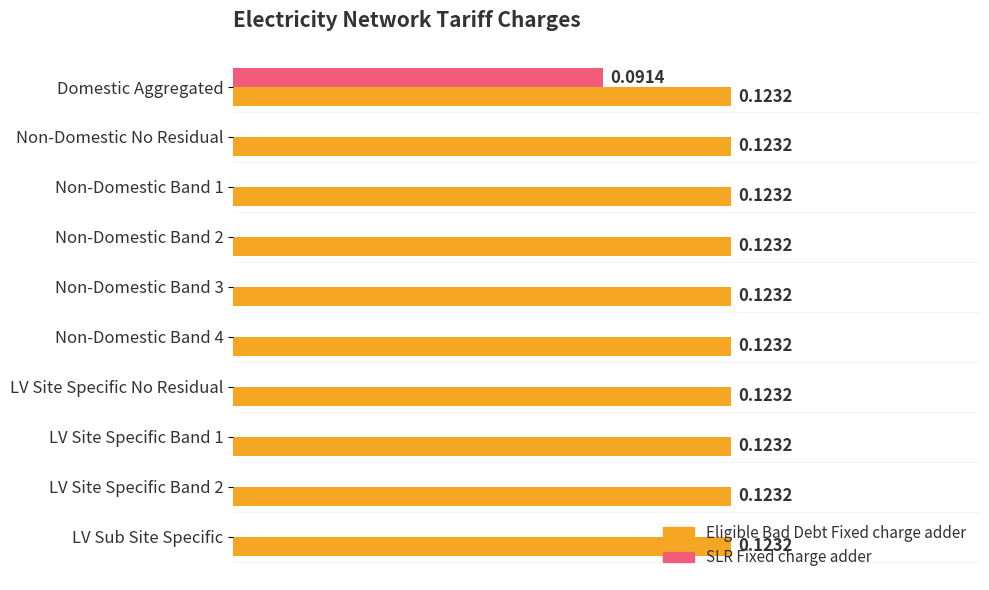

At which category is the sum across all series the highest?

Domestic Aggregated